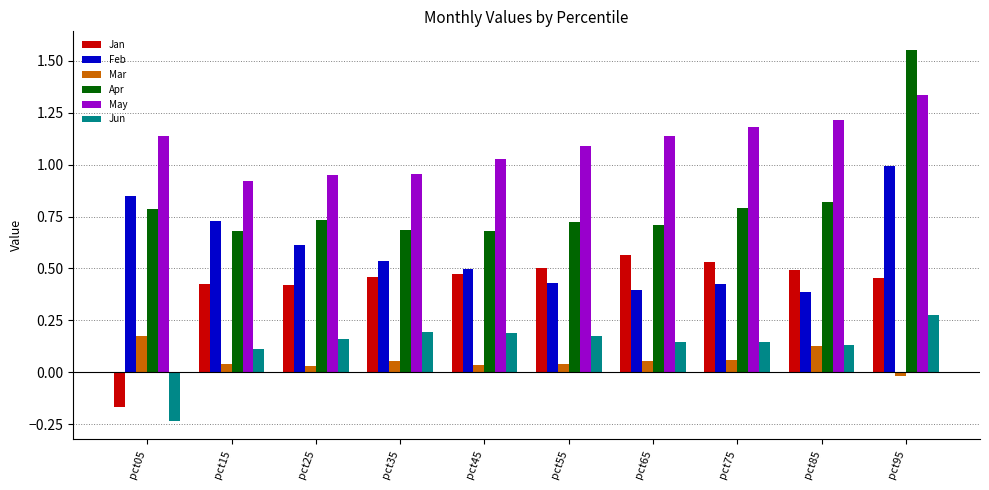

How many categories are shown in the chart?

10